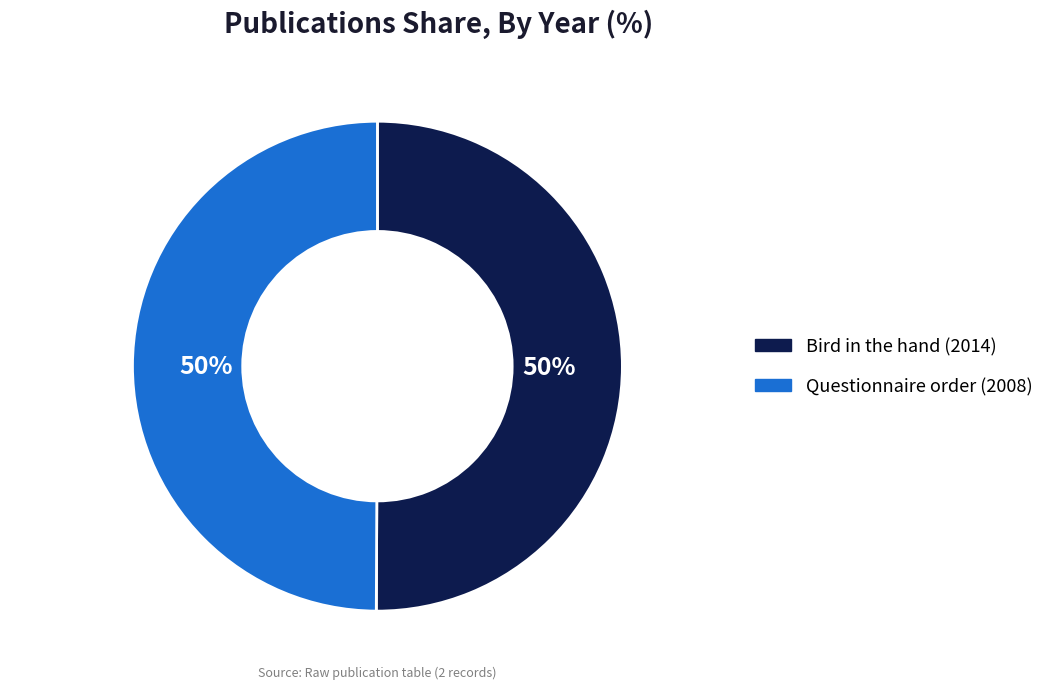

To the nearest percent, what portion does Bird in the hand (2014) represent?

50%